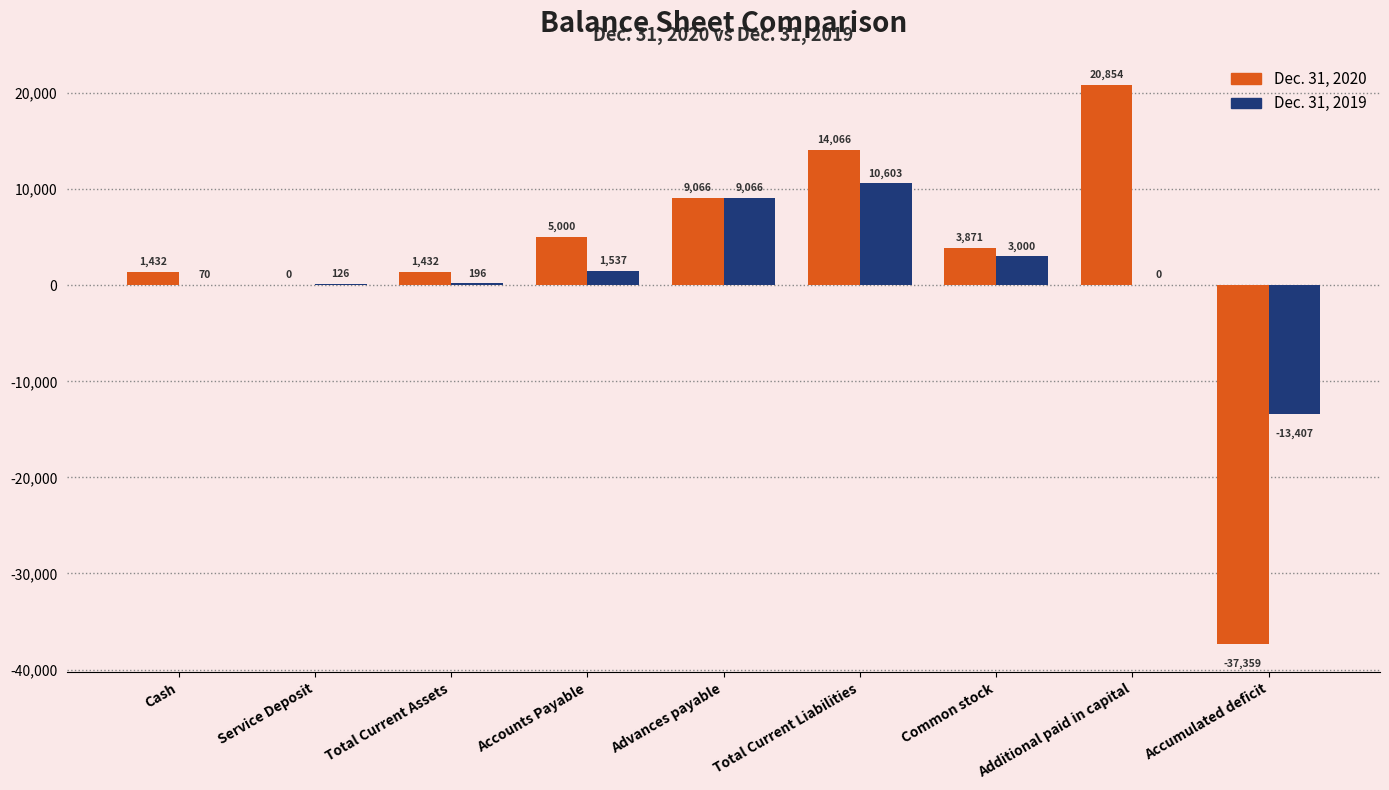

What is the sum of all Dec. 31, 2020 values?

18362